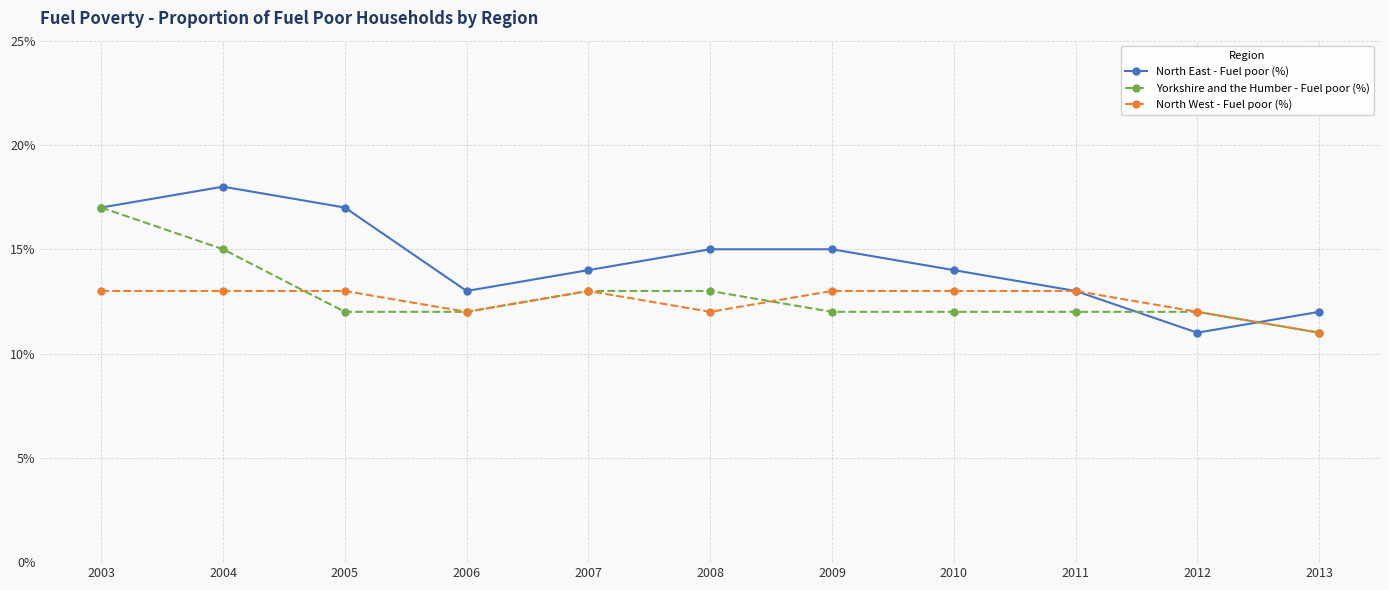

What is the spread (max minus min) of values at 2003?

4